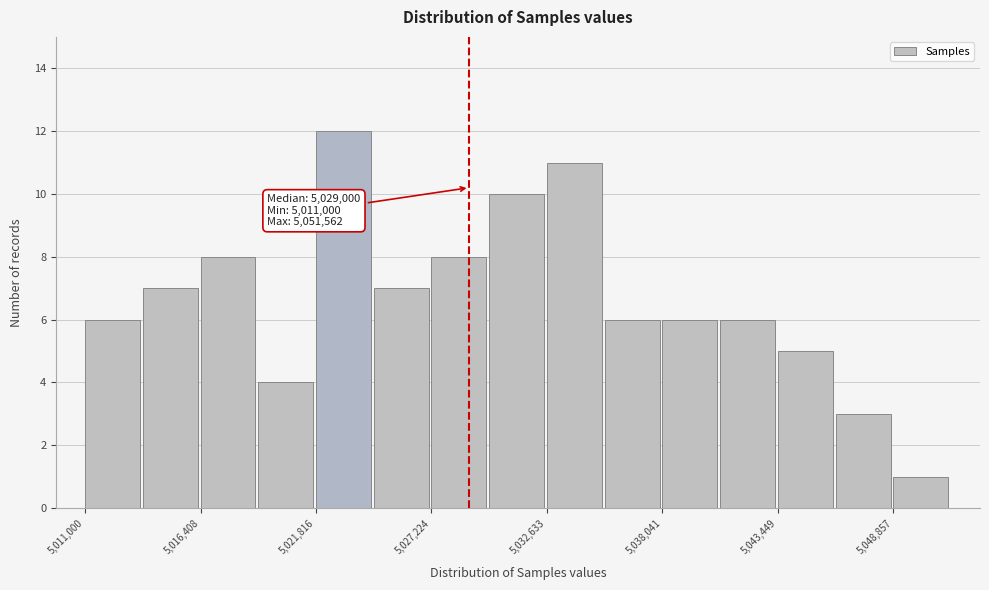

Read against the x-axis, roughly where is the centre of the tallest bar?

5023000